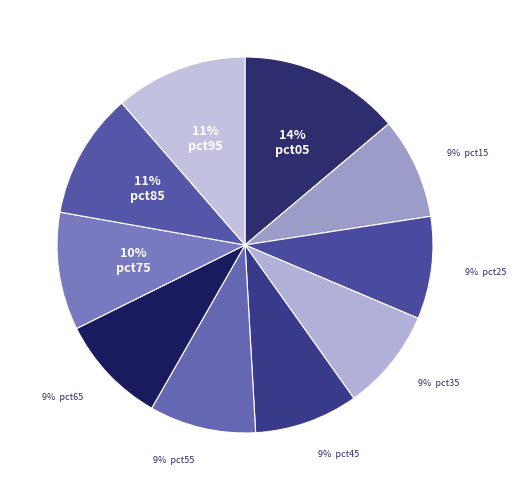

Count the number of slices in the pie.

10